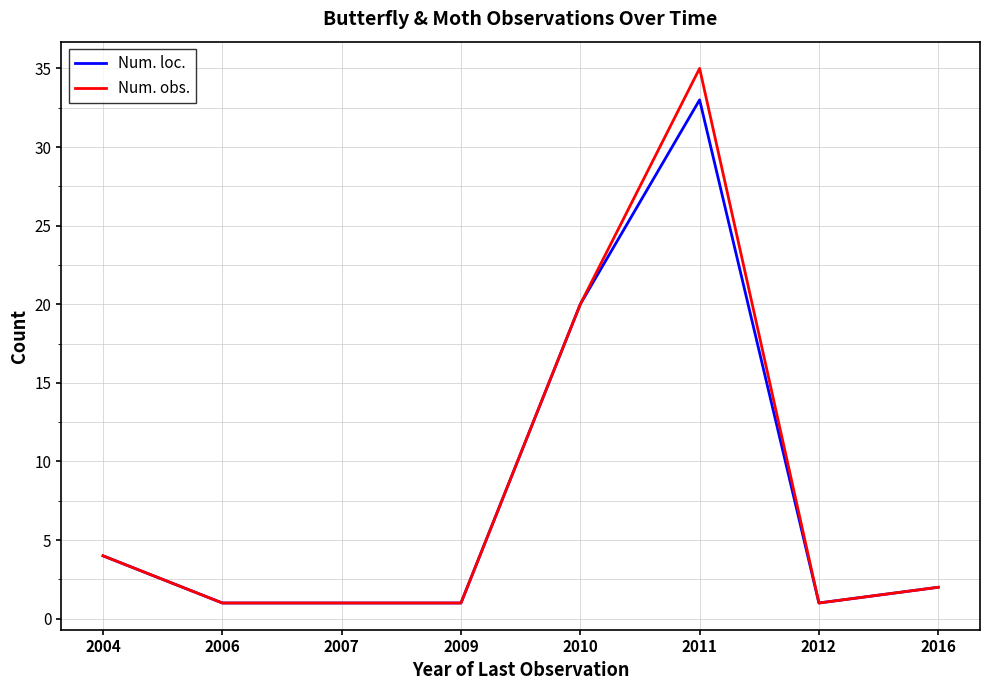

Is the value of Num. loc. at 2011 greater than the value of Num. obs. at 2004?

Yes